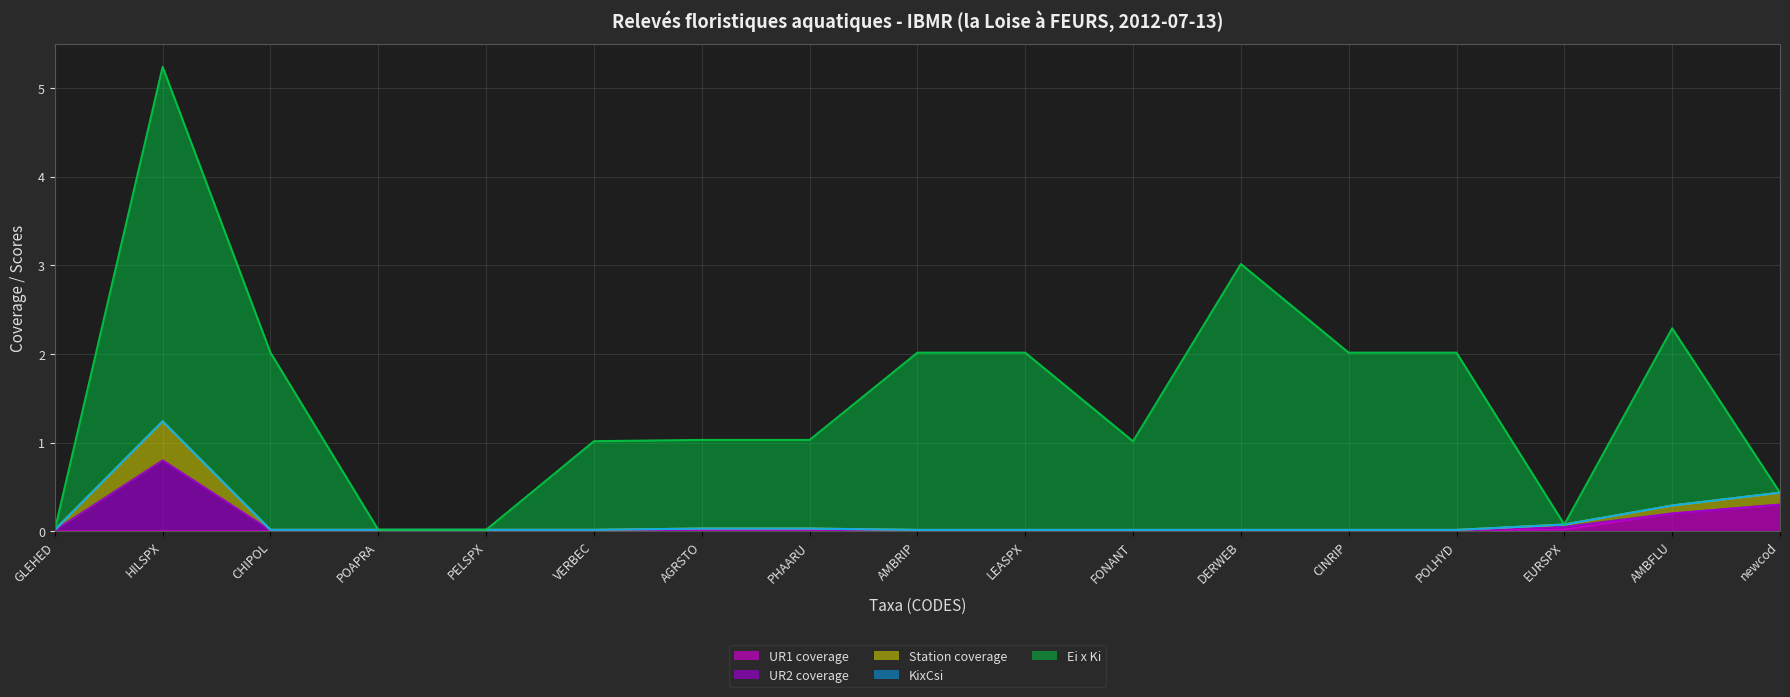

Where is UR1 coverage nearest to the value 0?

GLEHED